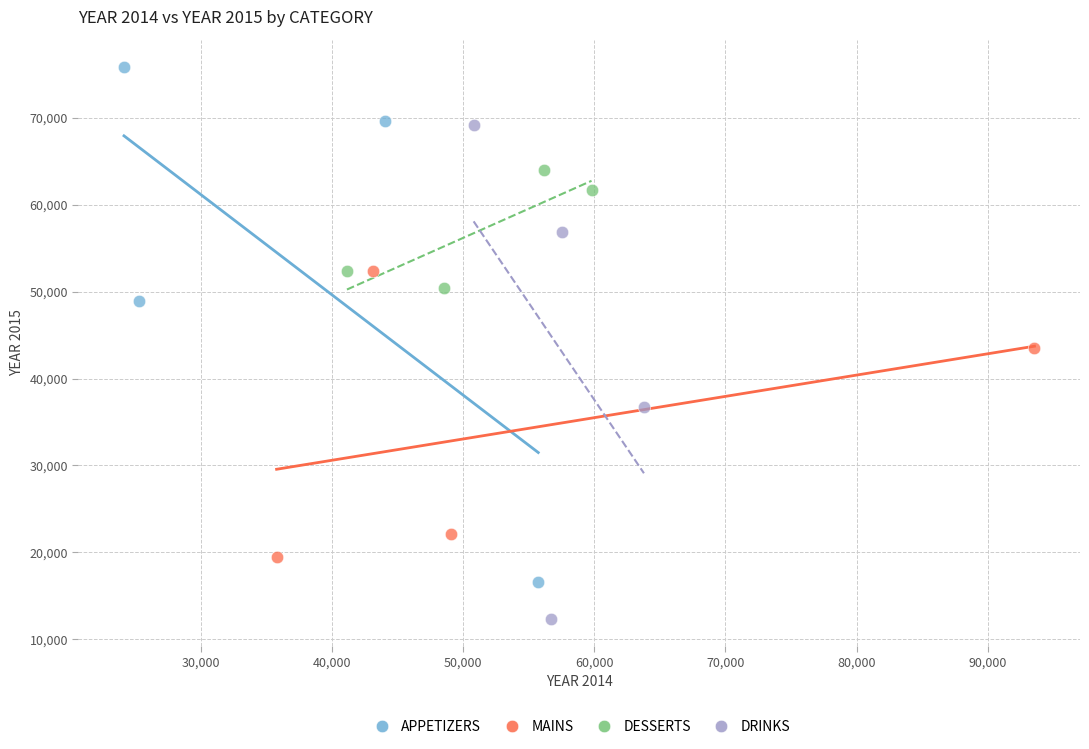

Which series contains the lowest Y value?

DRINKS